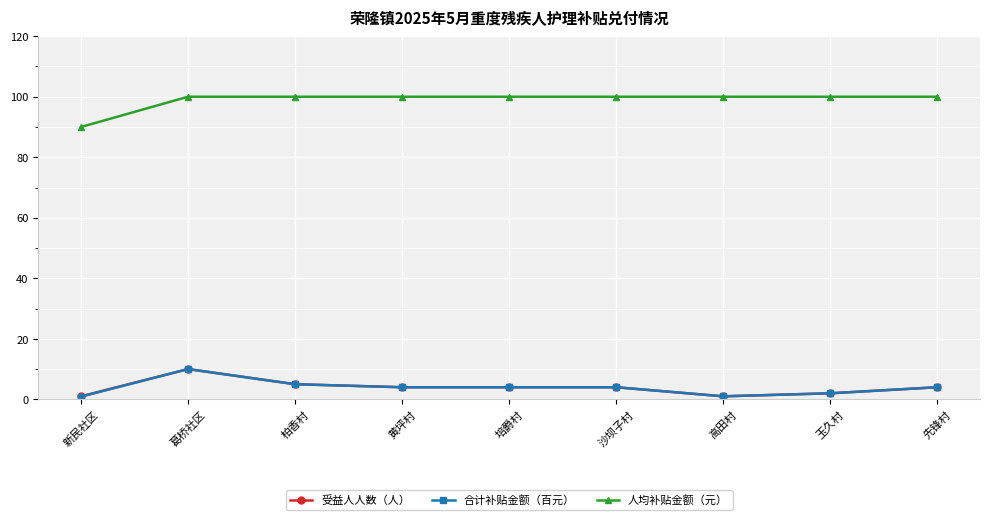

True or false: 人均补贴金额（元） and 合计补贴金额（百元） intersect in this chart.

False